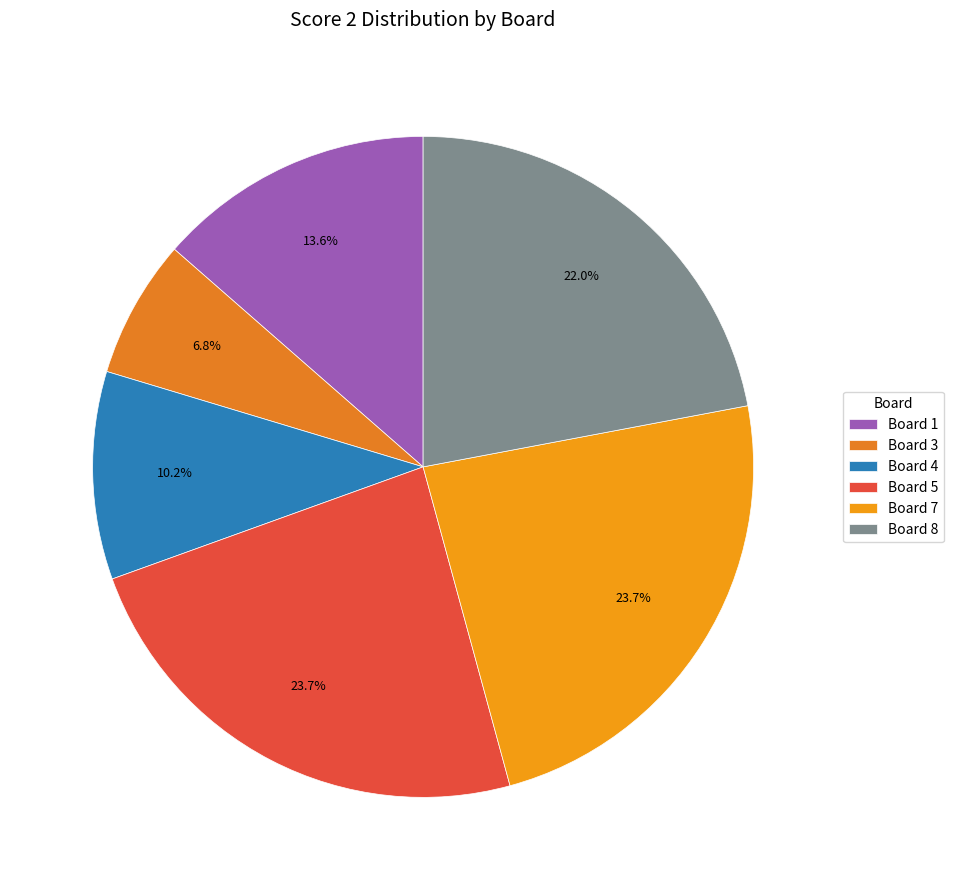

Does any single category account for the majority?

No